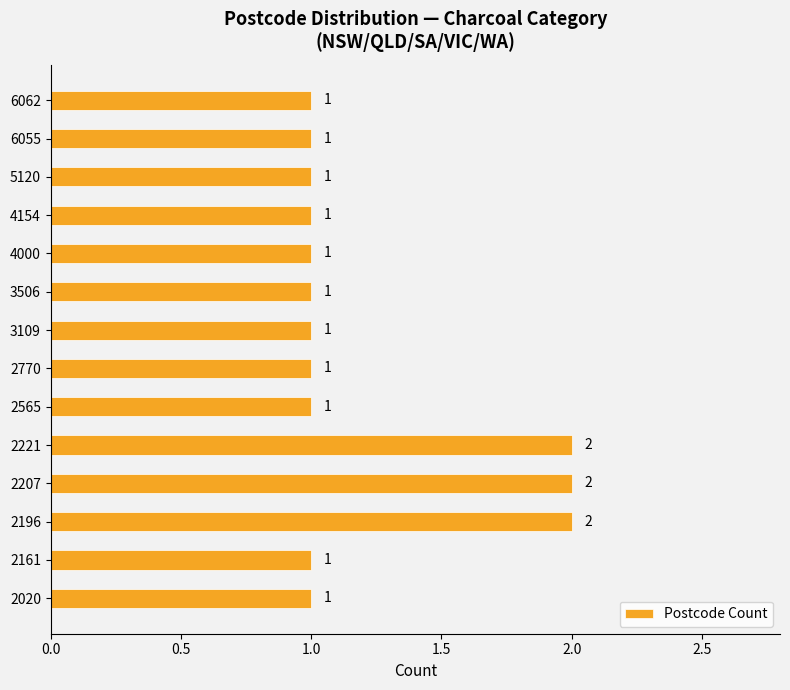

Approximately how many times larger is the value at 4000 compared to 6062?

1.0